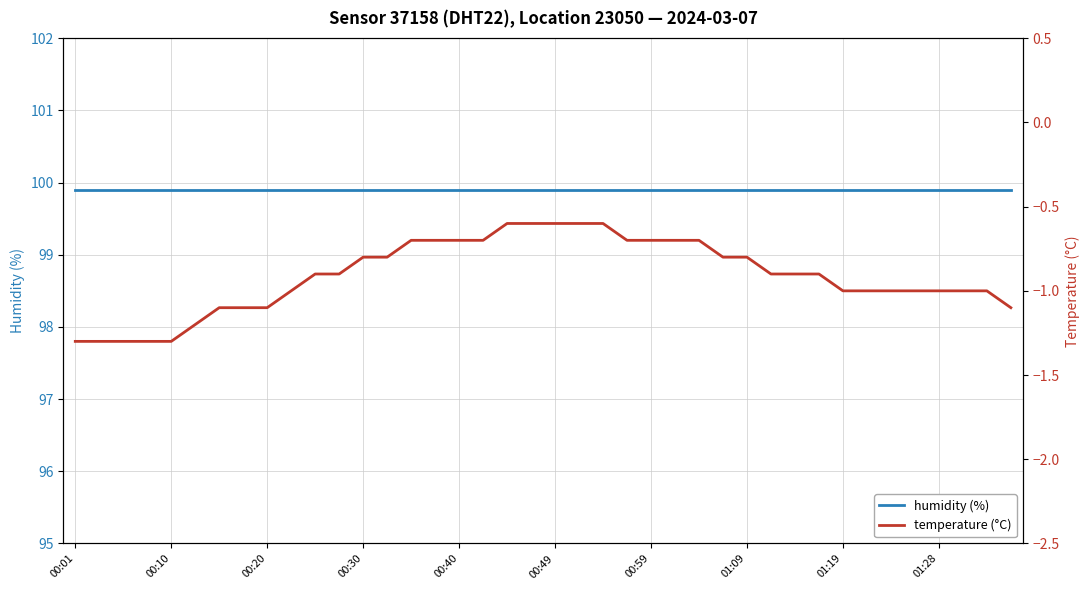

What is the sum of the temperature (°C) values at 26 and 29?

-1.6